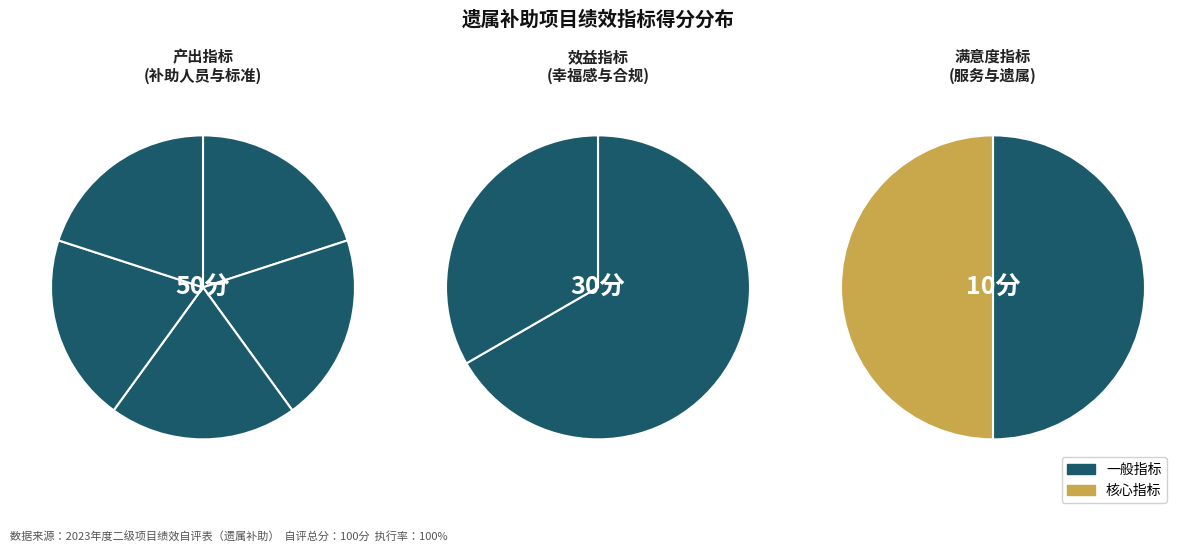

Does 服务对象满意度 account for over 50% of the chart?

No